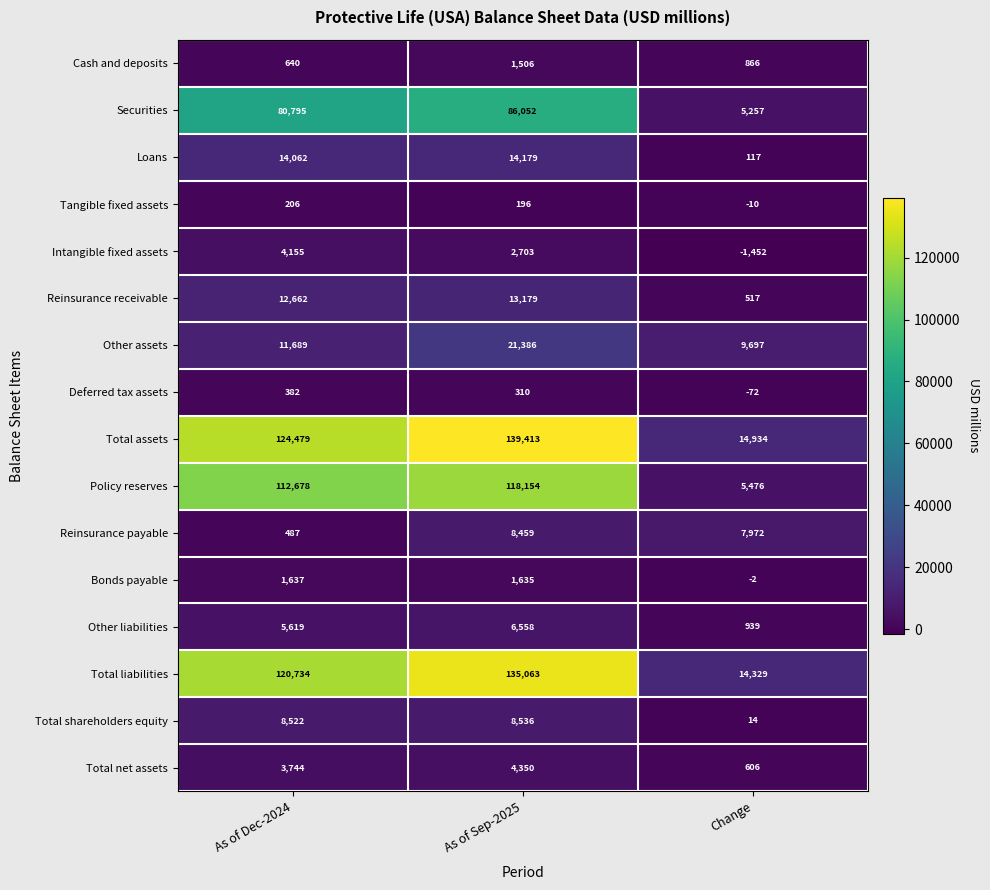

What is the sum of the Intangible fixed assets values at Change and As of Dec-2024?

2703